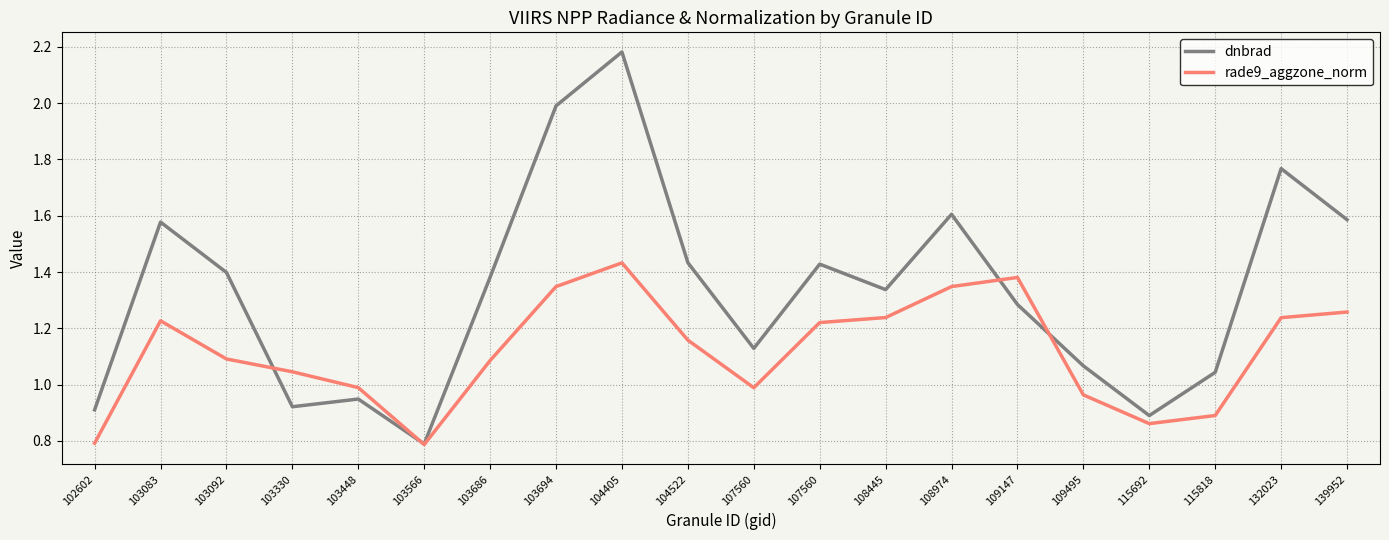

Between 104405 and 107560, which series saw the biggest shift?

dnbrad